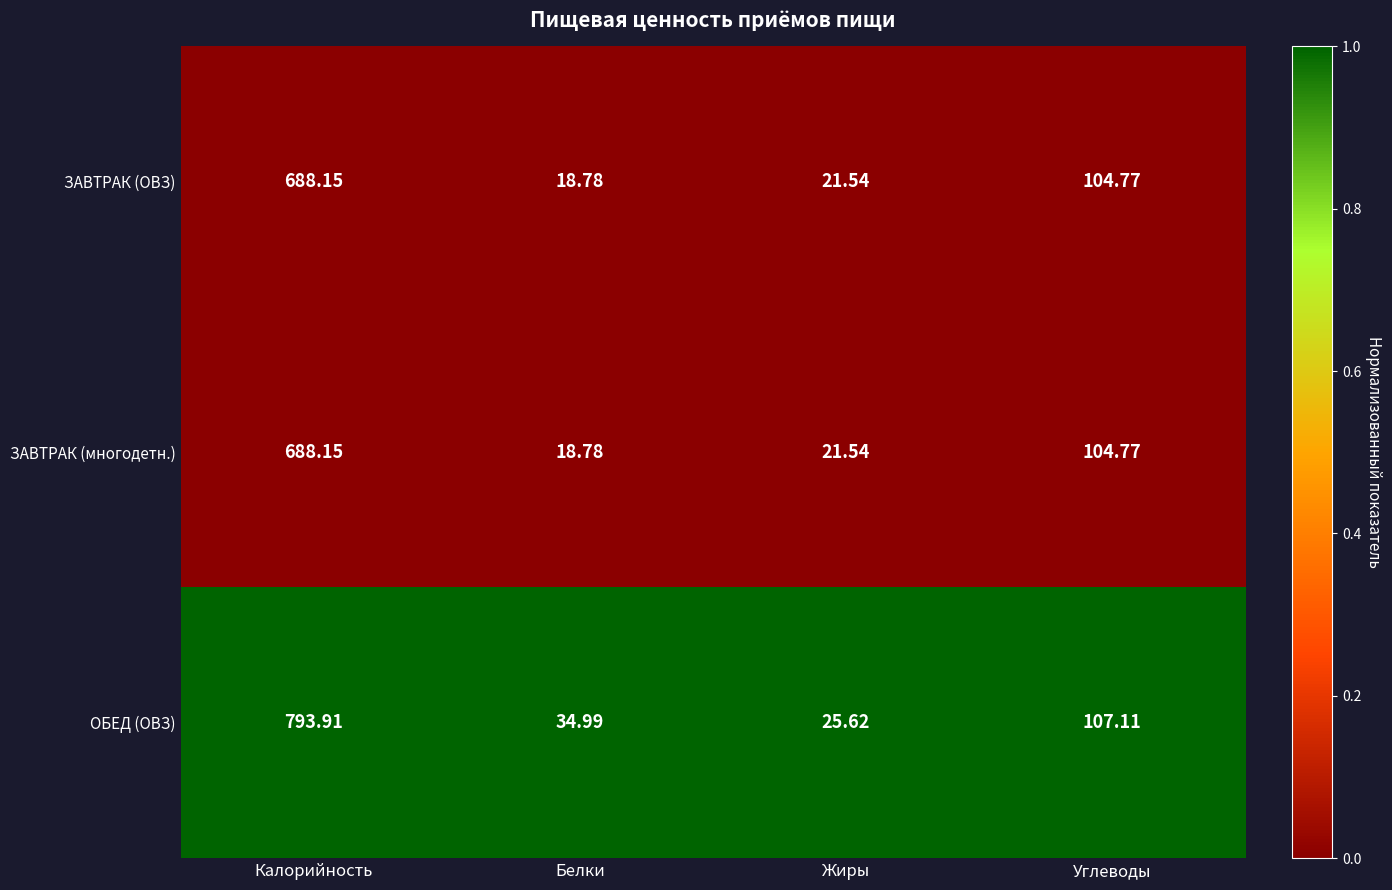

What is the total value across all series at Жиры?

68.7